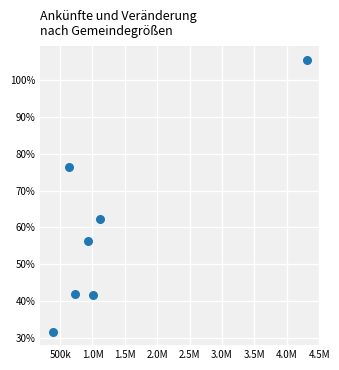

What Y value in the scatter plot is closest to 68?

62.2